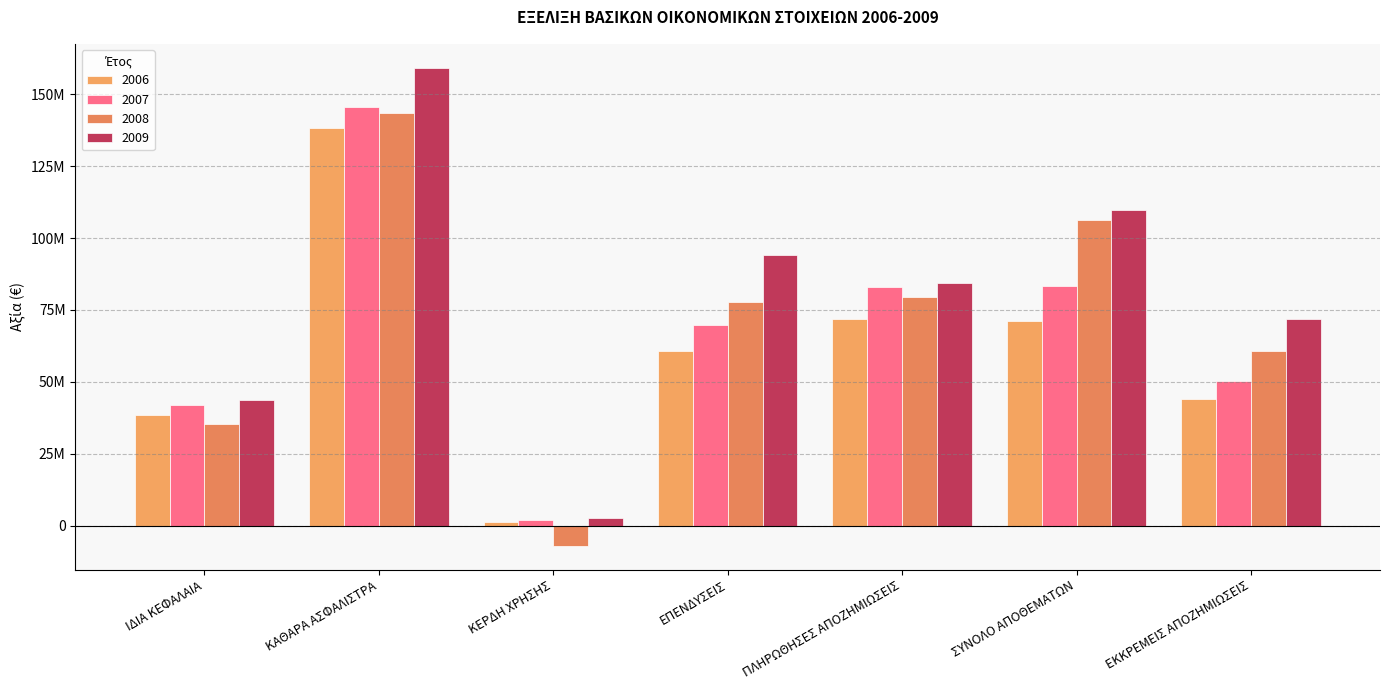

Does the chart contain any negative values?

Yes